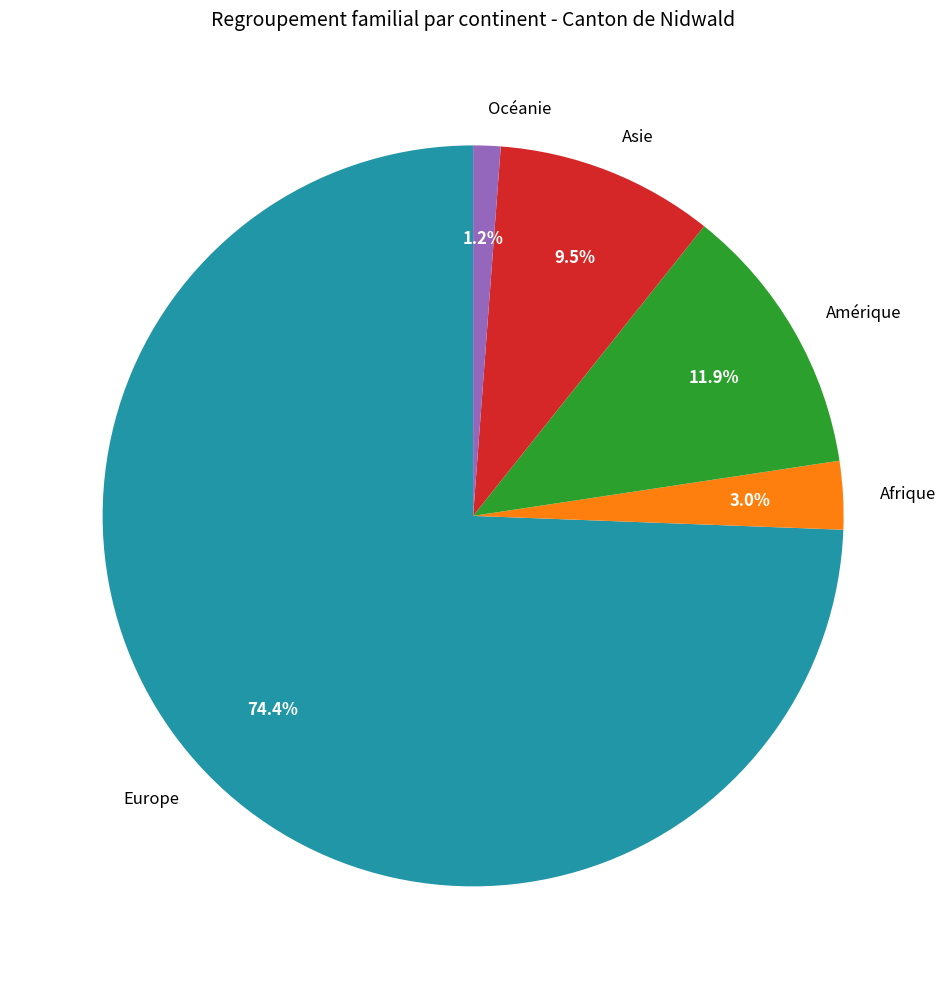

Is Europe the majority of the pie?

Yes